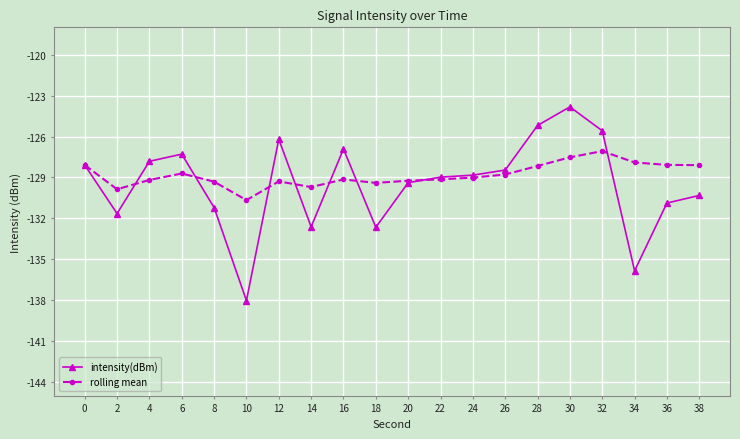

Where is the first local minimum for intensity(dBm)?

2